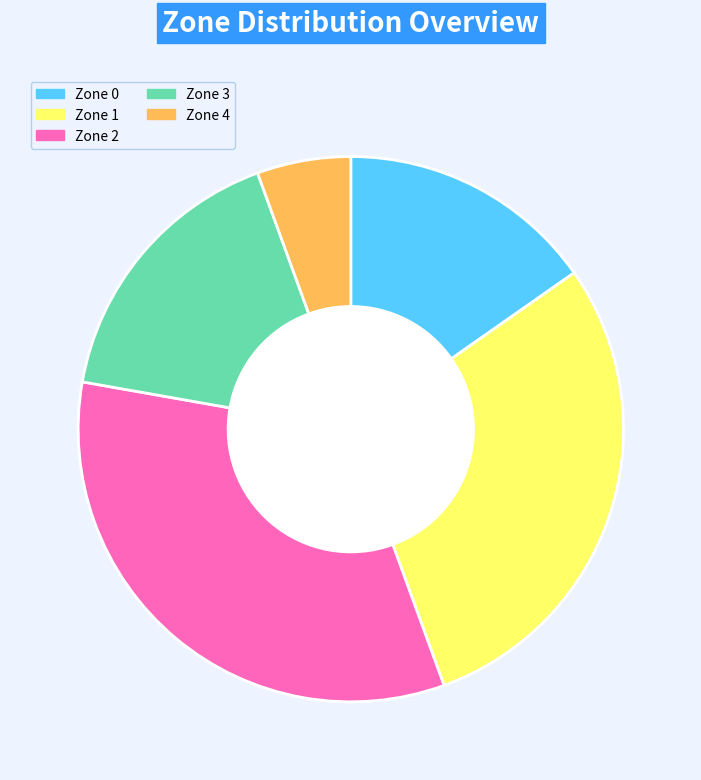

Between Zone 0 and Zone 2, which is larger?

Zone 2